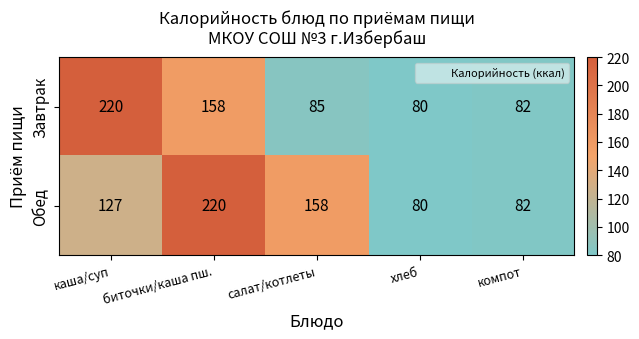

The value of Завтрак at хлеб is 80. True or false?

True